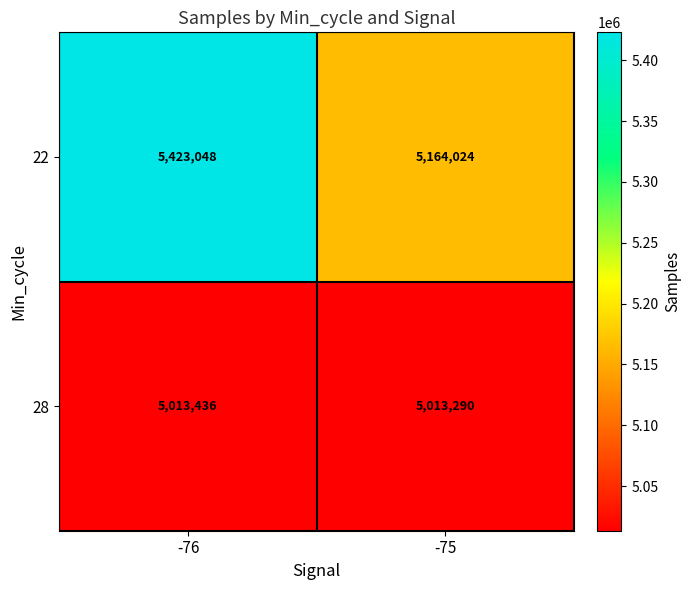

The value of 28 at -75 is 9014991. True or false?

False